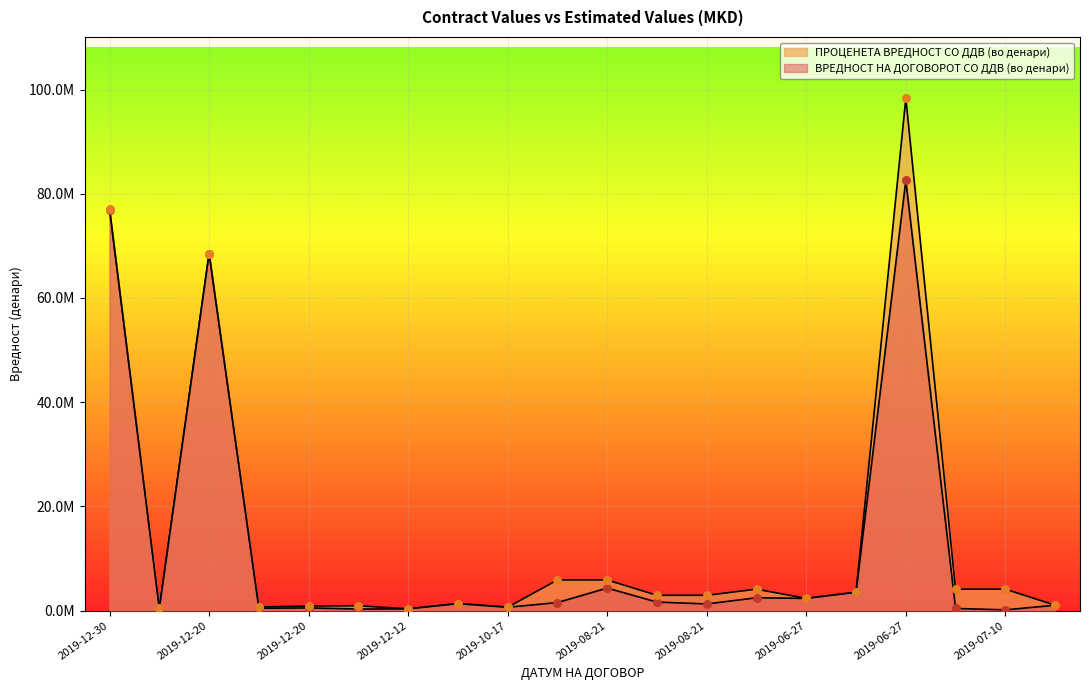

Which series reaches the minimum Y coordinate?

ВРЕДНОСТ НА ДОГОВОРОТ СО ДДВ (во денари)